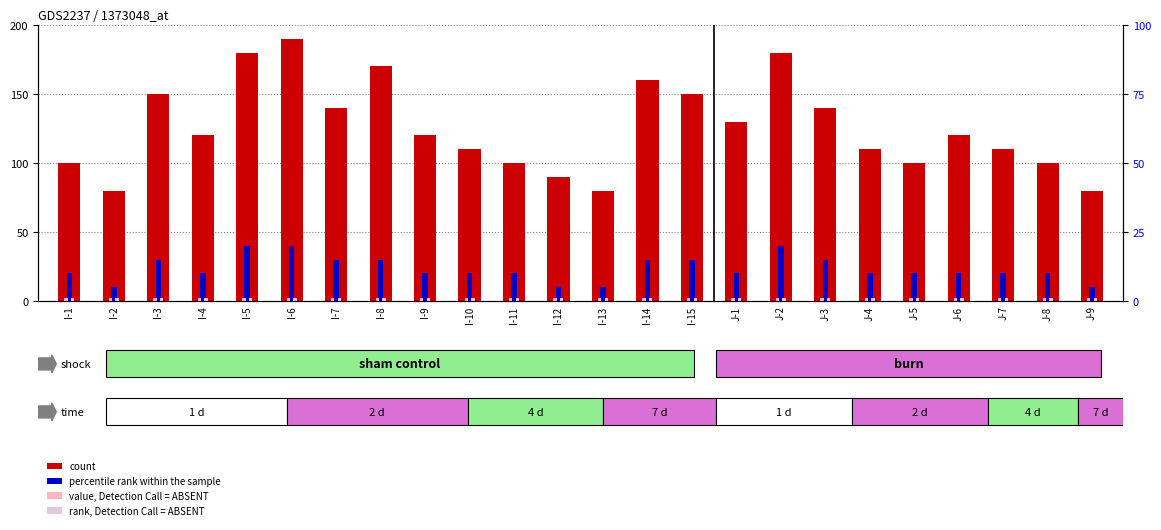

Are the bars horizontal?

No